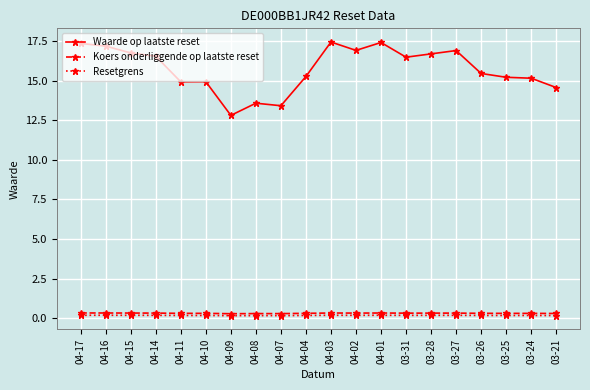

What is the total value across all series at 03-21?

15.0